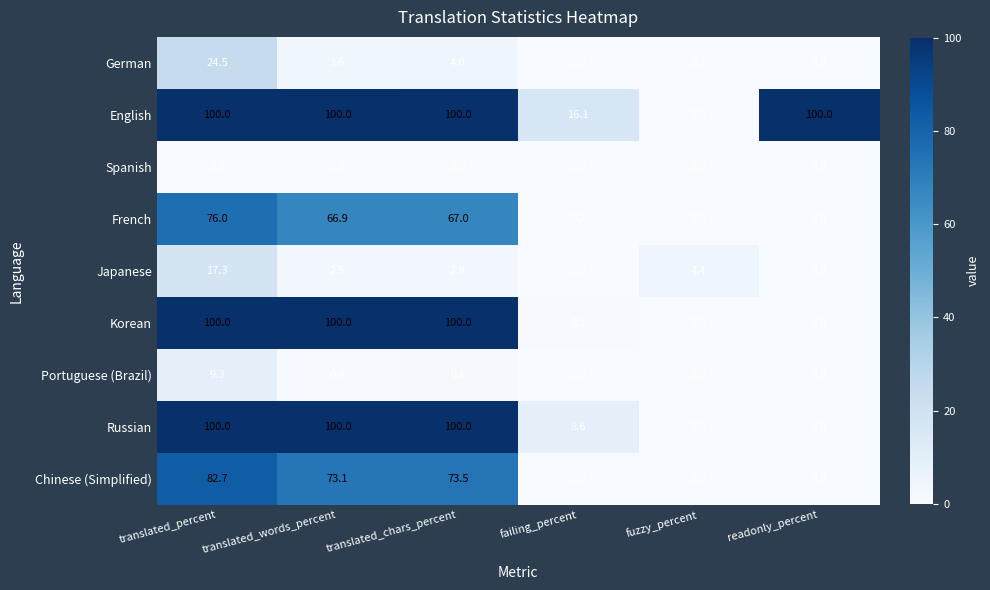

At which label does Japanese reach its peak?

translated_percent